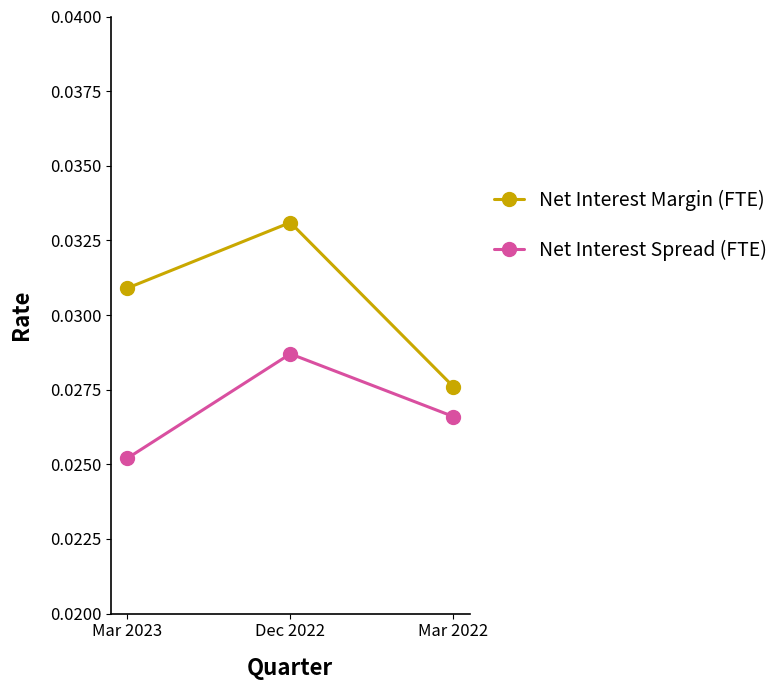

Is this an area chart (filled region under the line)?

No